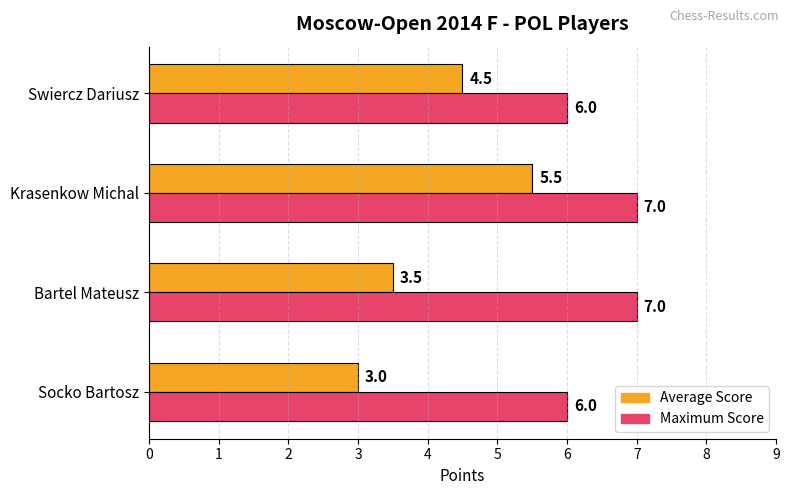

Is it true that Average Score equals 5.5 at Krasenkow Michal?

True